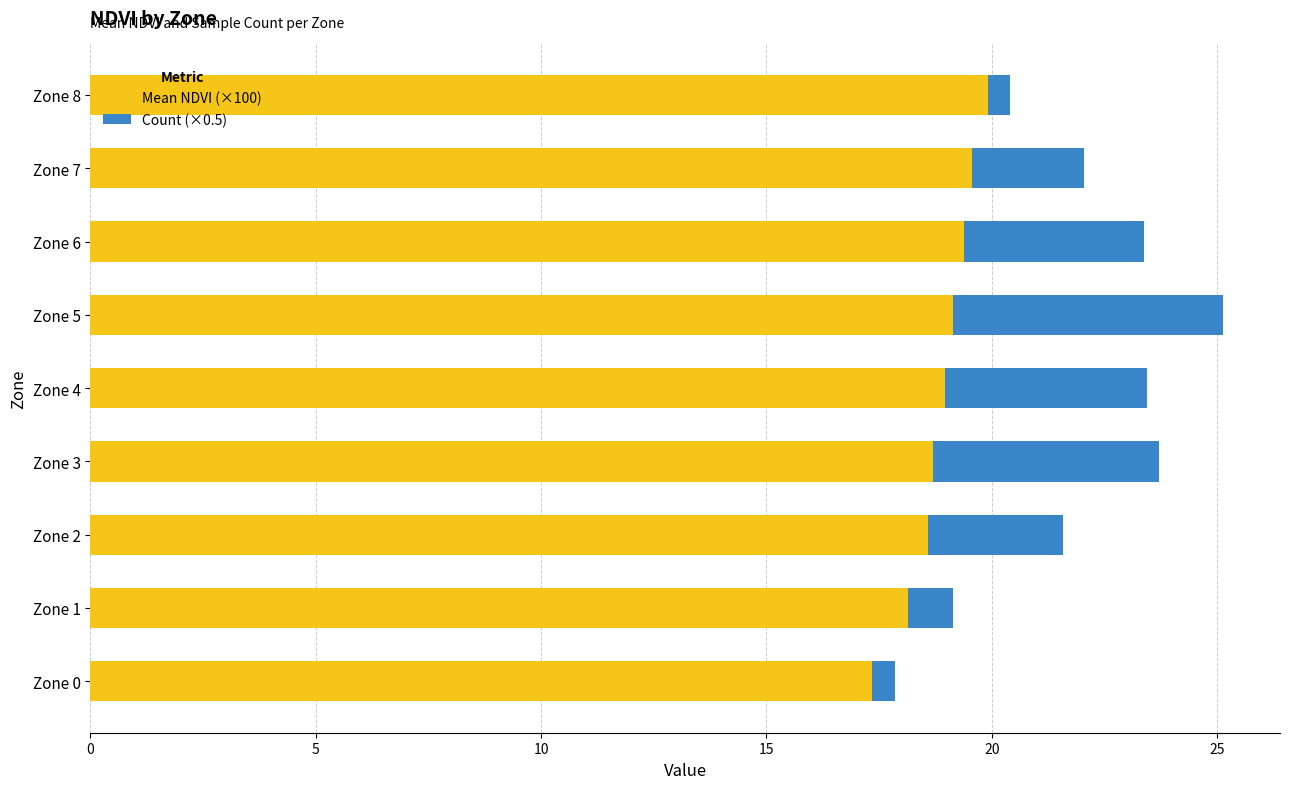

How many data points in Mean NDVI (×100) are above 18?

8